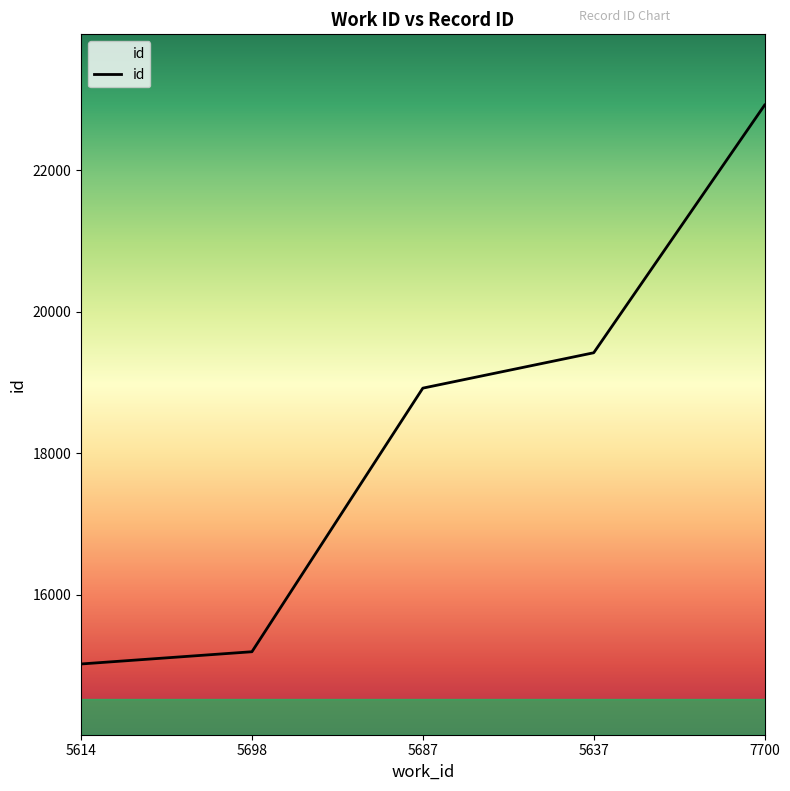

Which has a higher value, 5614 or 7700?

7700